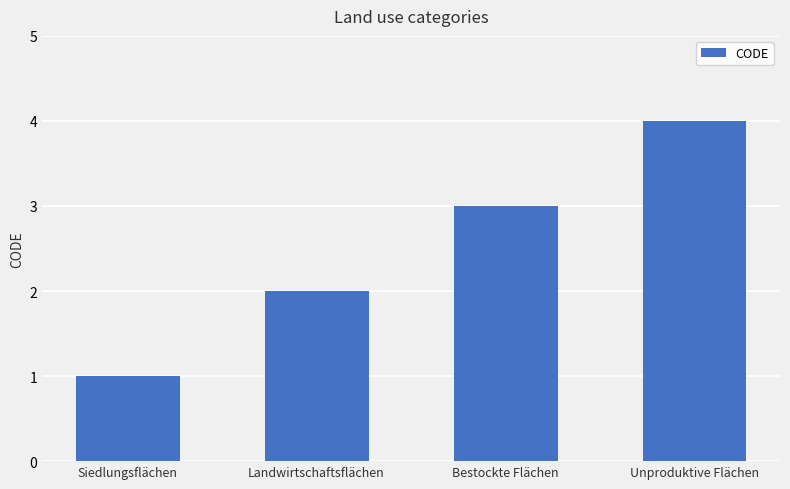

What is the change in value from Landwirtschaftsflächen to Unproduktive Flächen?

+2